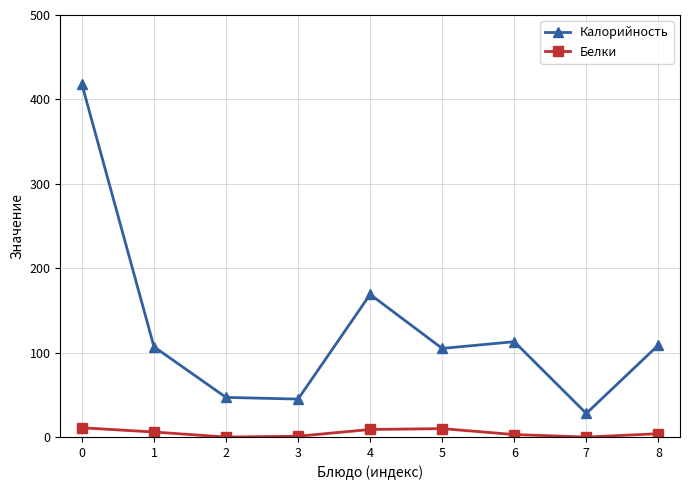

True or false: Белки and Калорийность intersect in this chart.

False